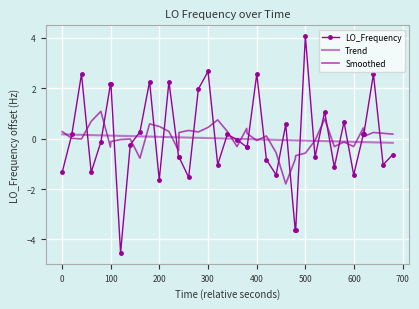

After their last crossing, which series has the higher values: LO_Frequency or Smoothed?

Smoothed